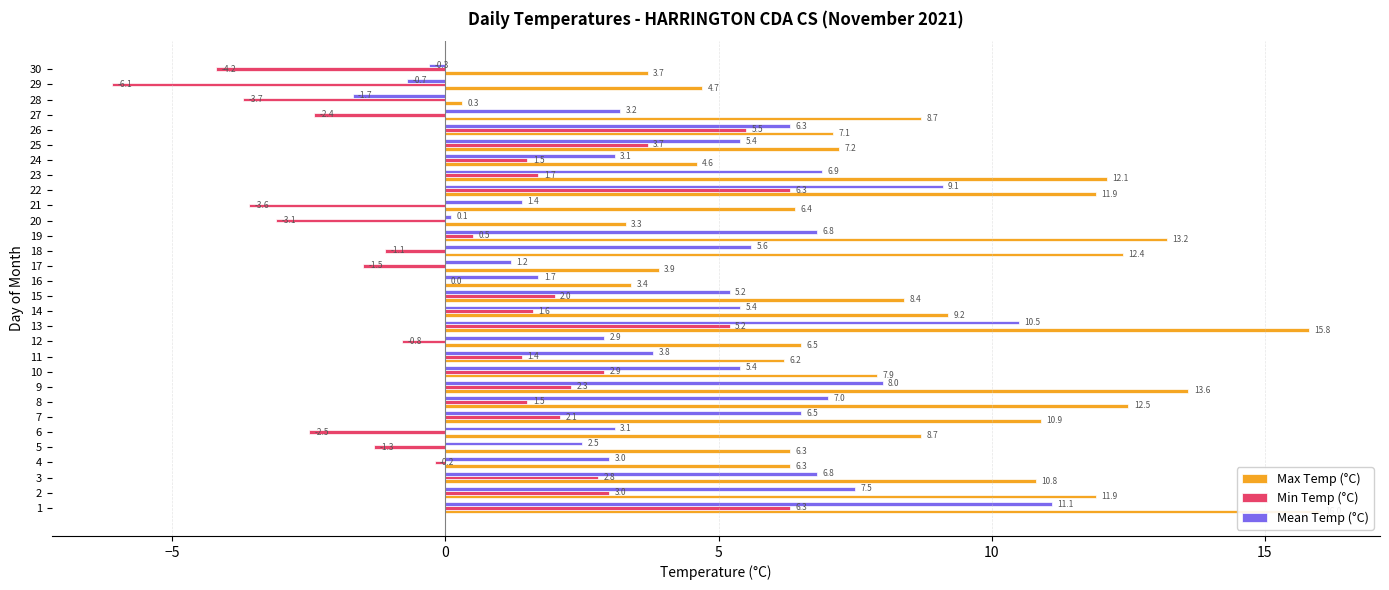

Rank the series by their average value, from lowest to highest.

Min Temp (°C), Mean Temp (°C), Max Temp (°C)